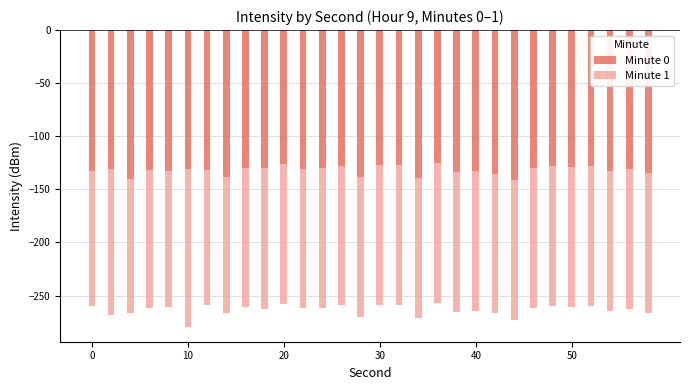

Between 12 and 10, which is larger?

12